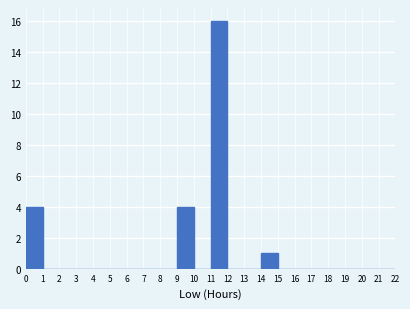

How tall is the bar that spans 14 to 15 on the x-axis? The values are not printed on the chart, so give them approximately, as read against the axis.

1